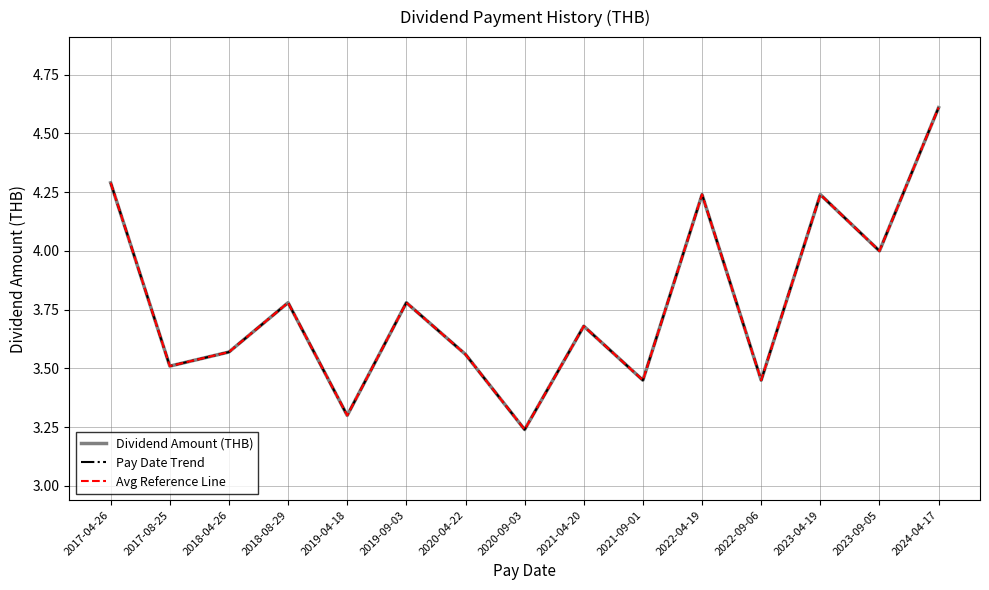

True or false: Avg Reference Line and Pay Date Trend intersect in this chart.

False